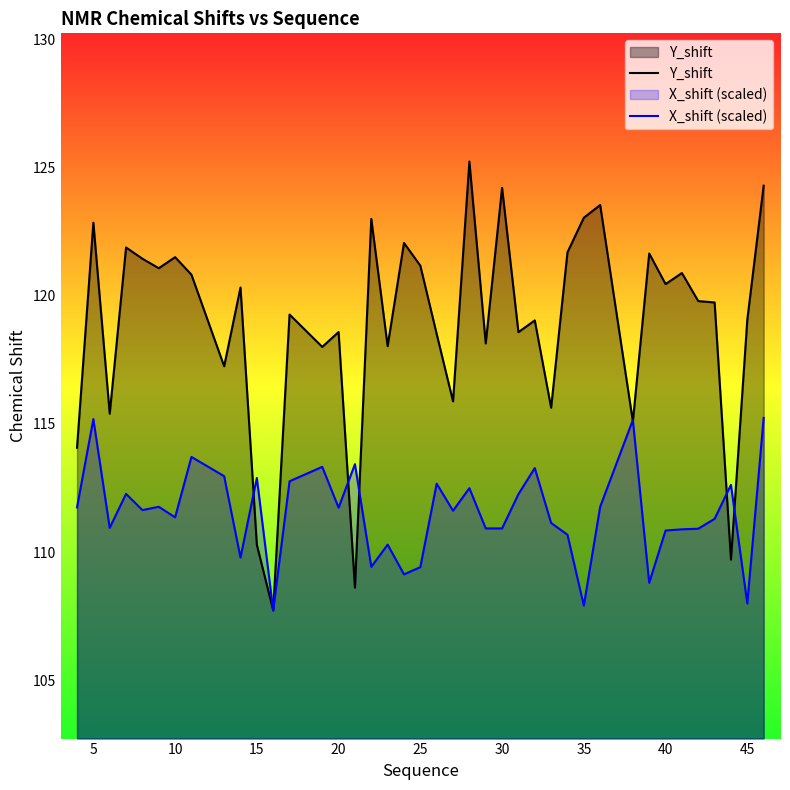

What is the minimum value for Y_shift?

107.7